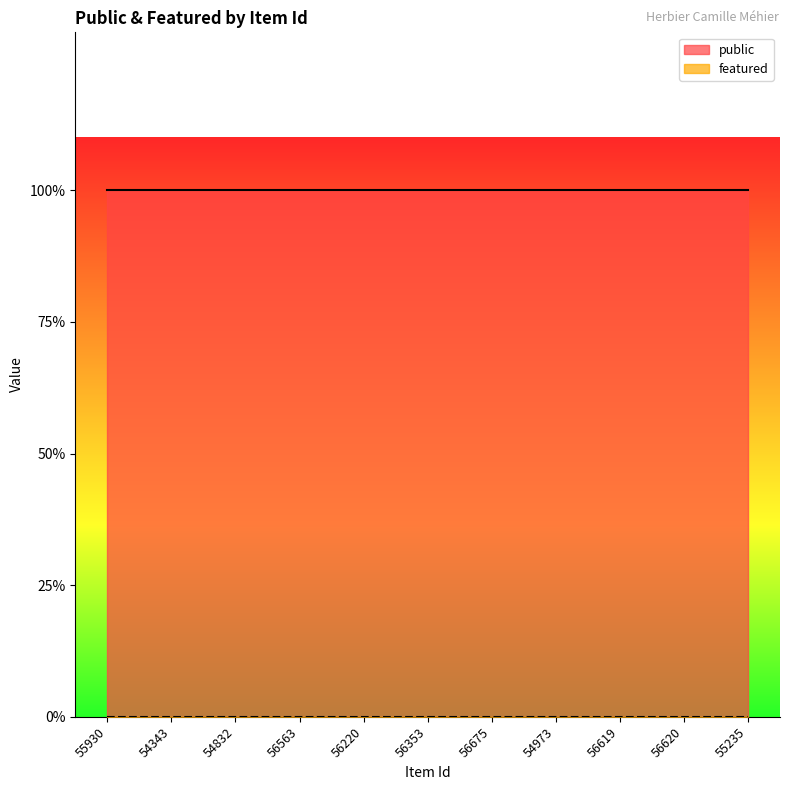

True or false: public has more than 2 interior local peaks.

False